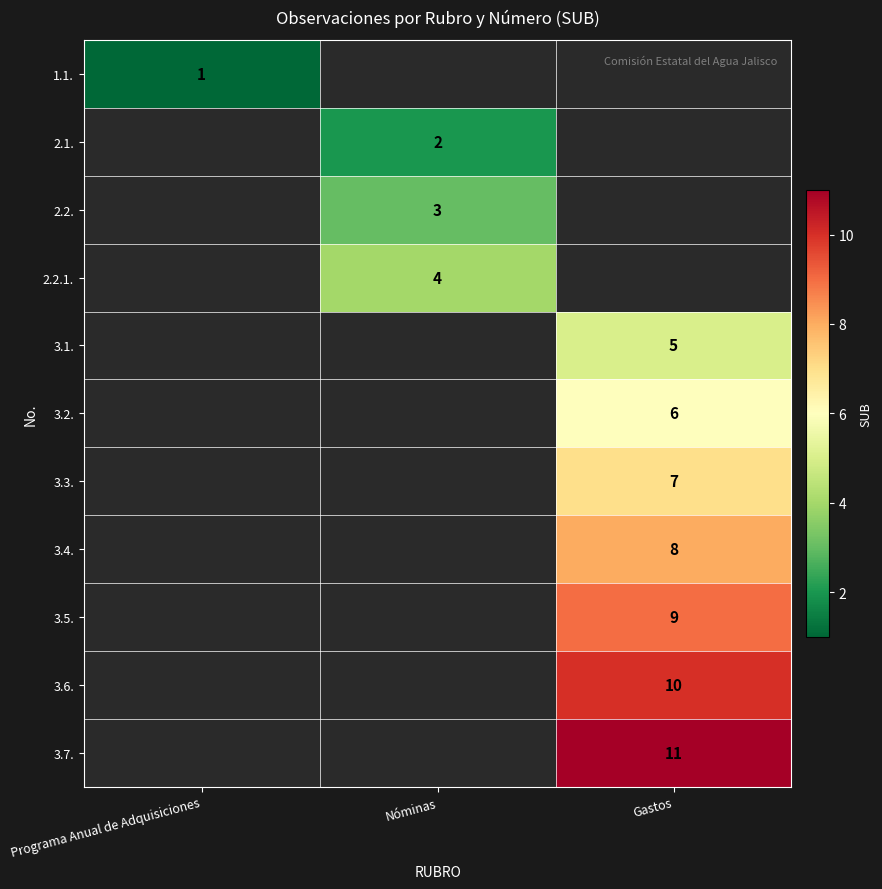

How many distinct data groups are displayed?

11